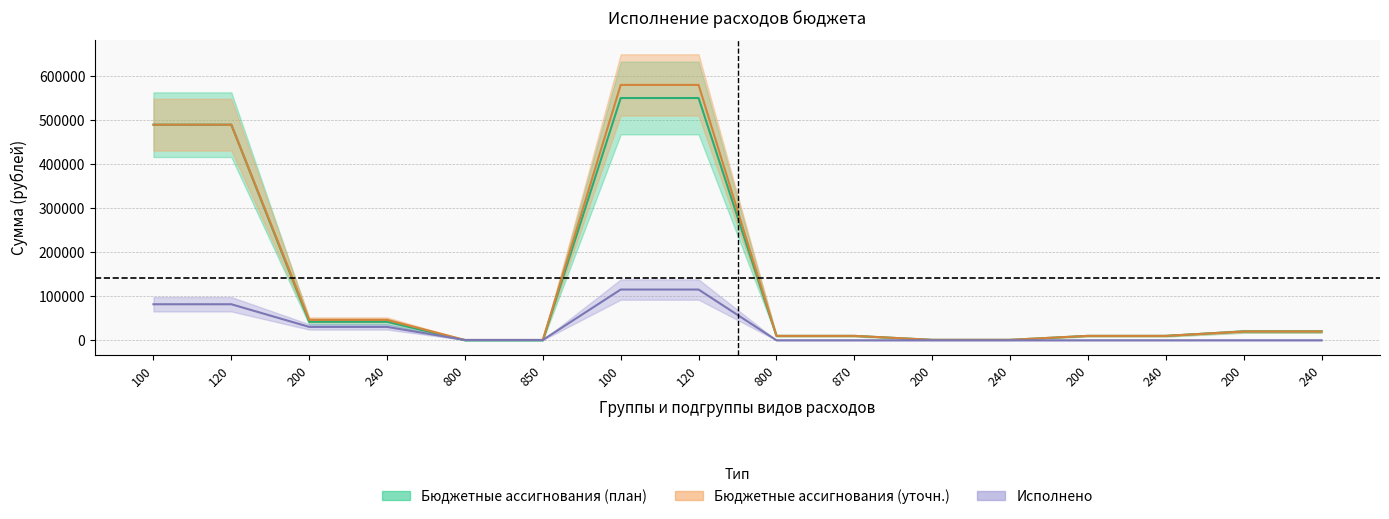

True or false: Исполнено has more than 1 points higher than both neighbors.

False